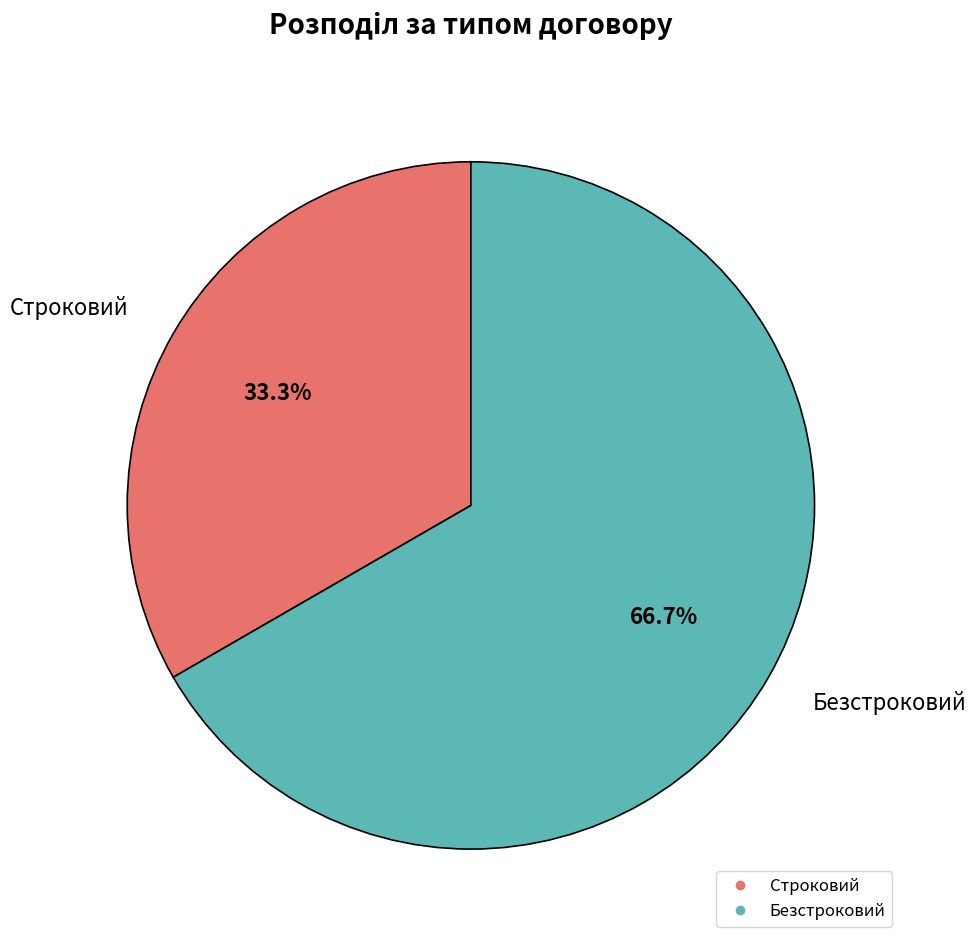

What is the largest slice in the pie chart?

Безстроковий